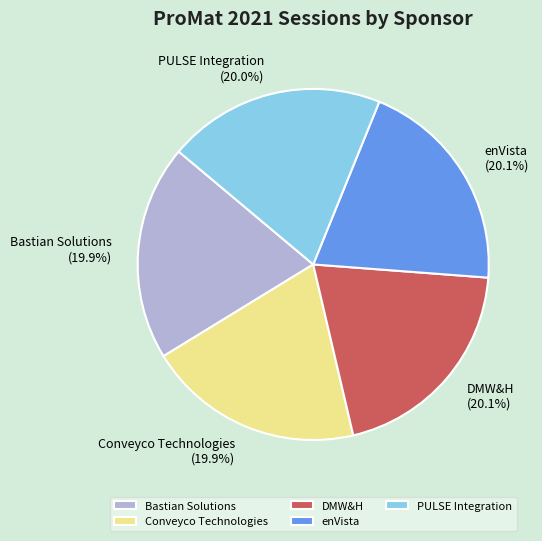

What is the total percentage of PULSE Integration and enVista?

40.1%